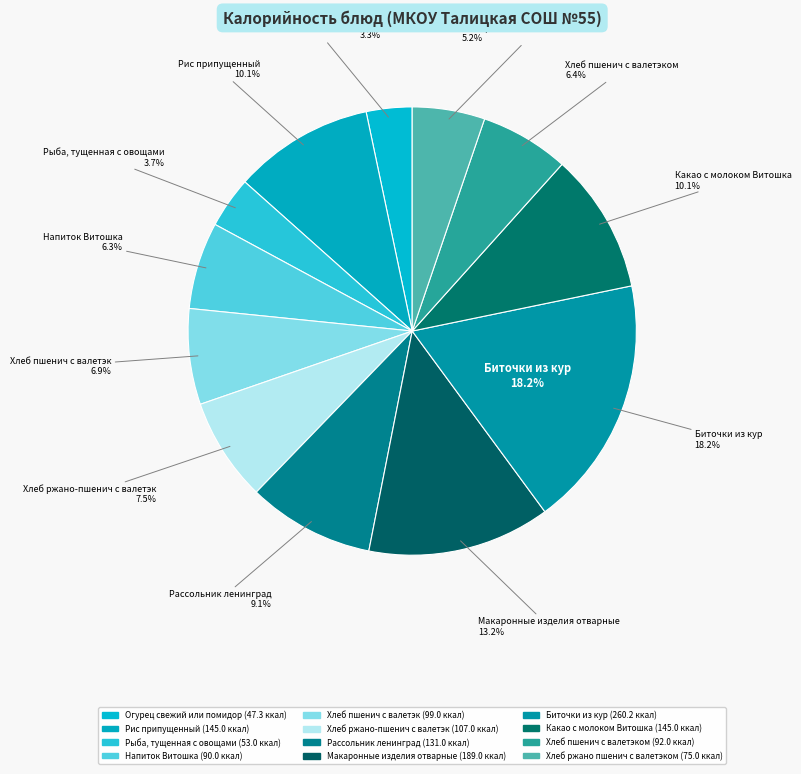

What is the change in value from Рассольник ленинград to Какао с молоком Витошка?

+14.0